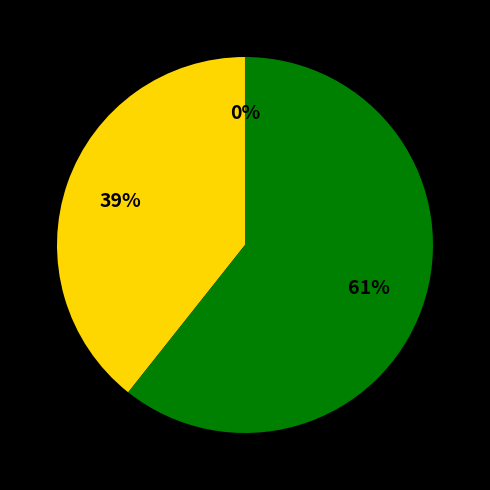

Is there any slice that represents more than half of the pie?

Yes